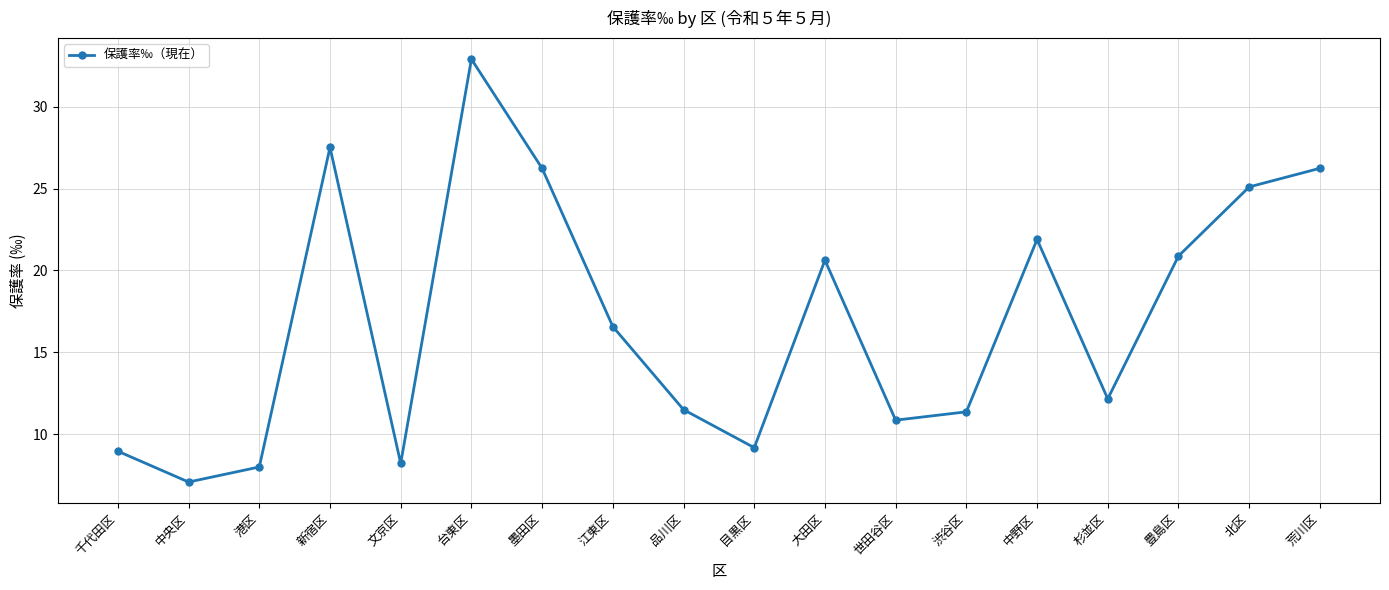

What is the greatest value displayed?

32.9